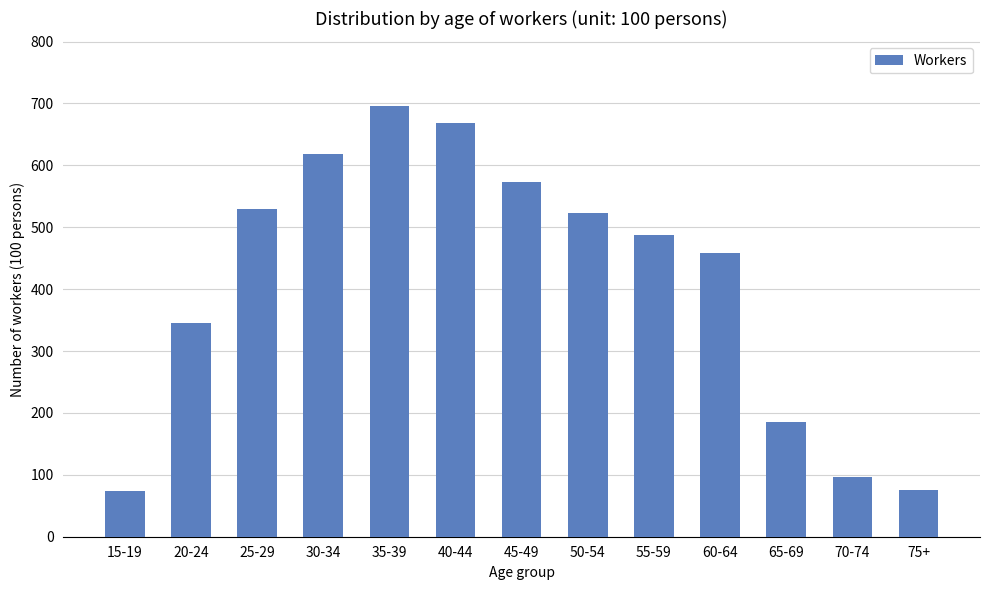

What is the greatest value displayed?

696